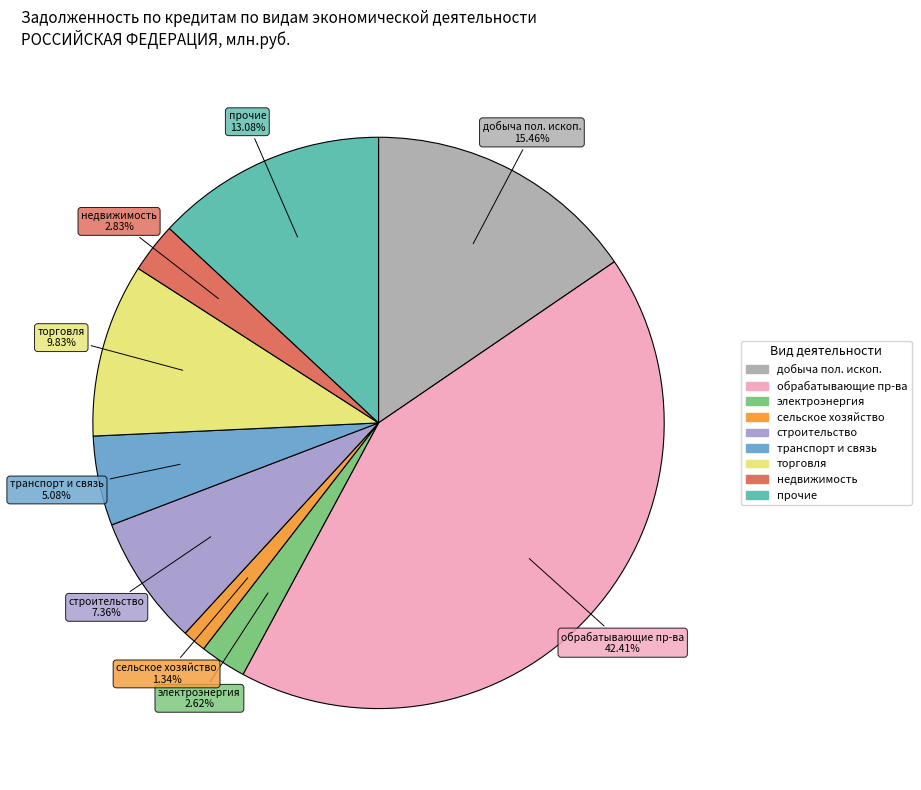

Do сельское хозяйство and прочие together represent more than half of the pie?

No